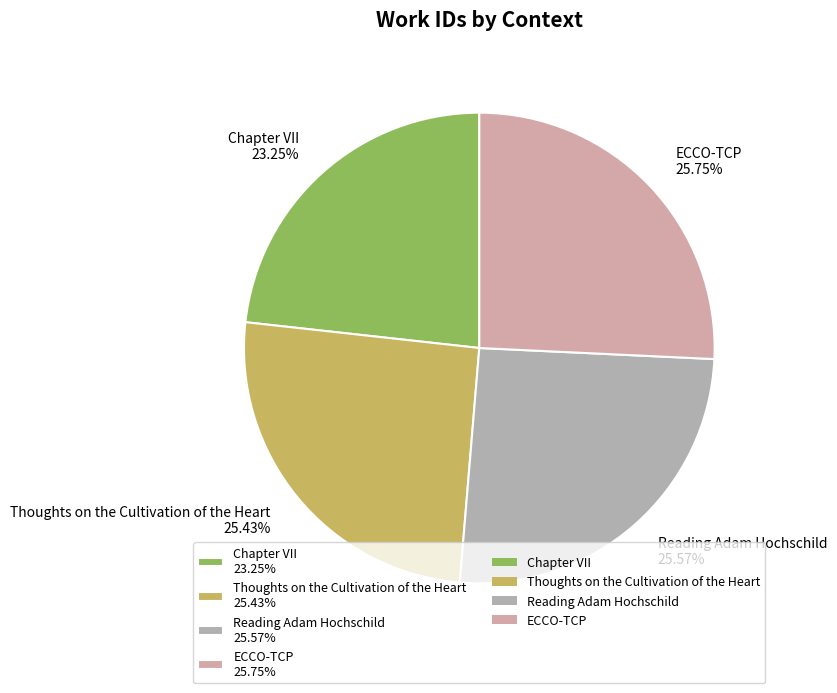

Is there any slice that represents more than half of the pie?

No